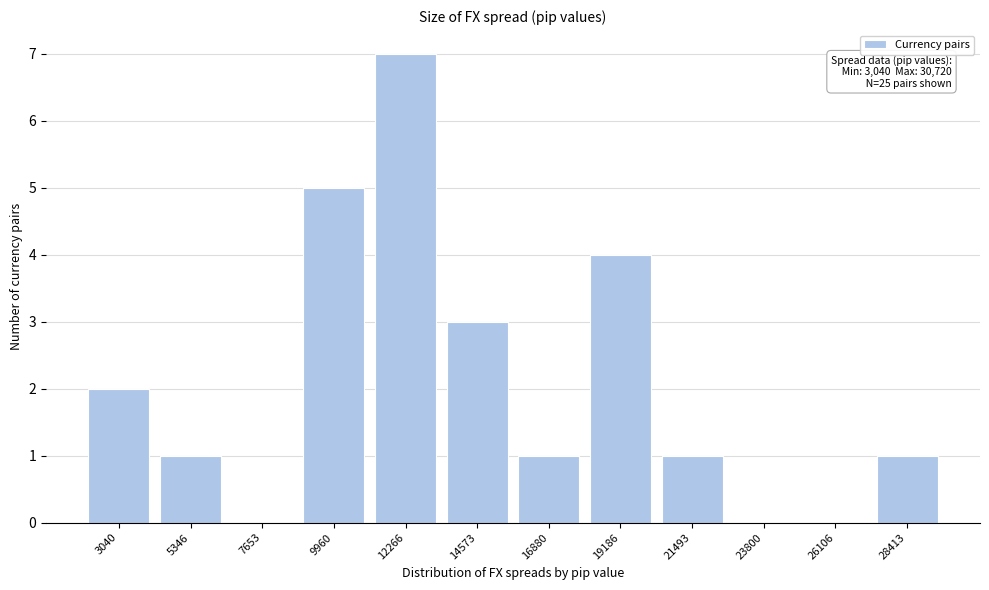

Reading left to right, extract all data points from this chart.

3040=2	5346=1	7653=0	9960=5	12266=7	14573=3	16880=1	19186=4	21493=1	23800=0	26106=0	28413=1